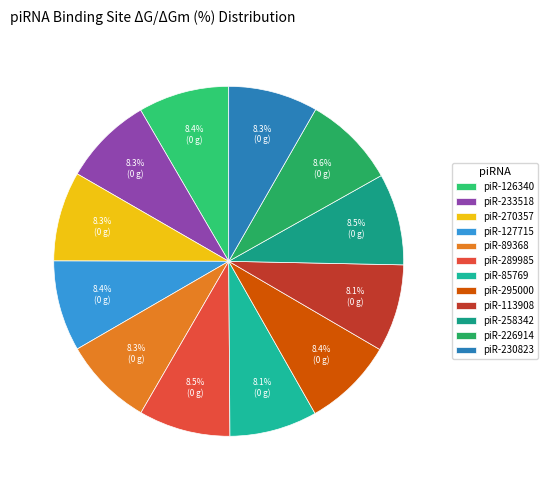

How many slices are in this pie chart?

12